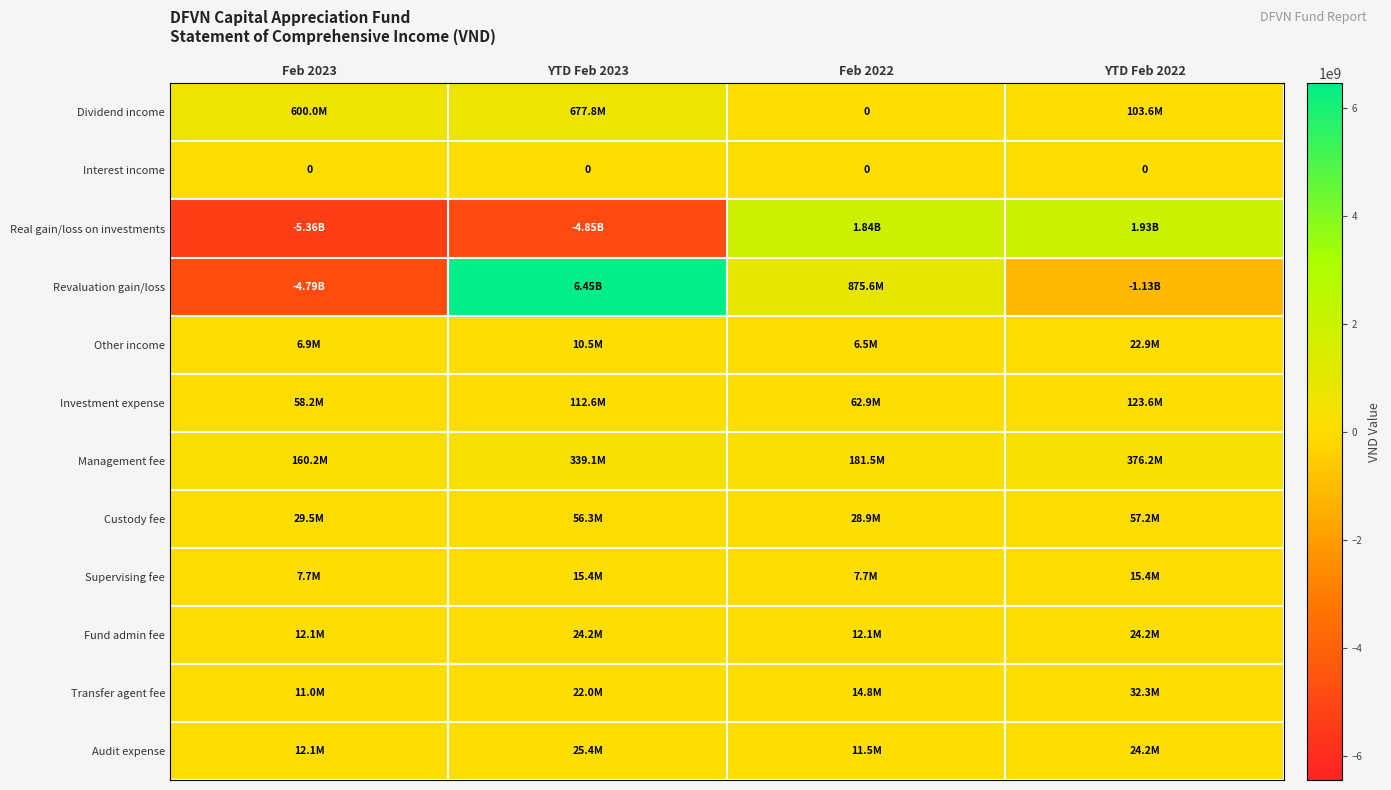

Rank the series by their maximum value, from highest to lowest.

Revaluation gain/loss, Real gain/loss on investments, Dividend income, Management fee, Investment expense, Custody fee, Transfer agent fee, Audit expense, Fund admin fee, Other income, Supervising fee, Interest income